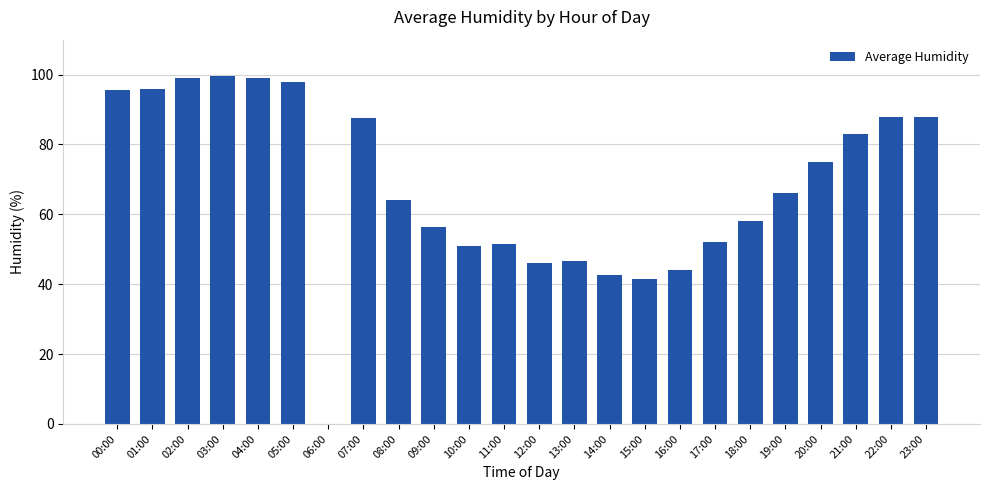

What is the ratio of the value at 02:00 to the value at 21:00?

1.2